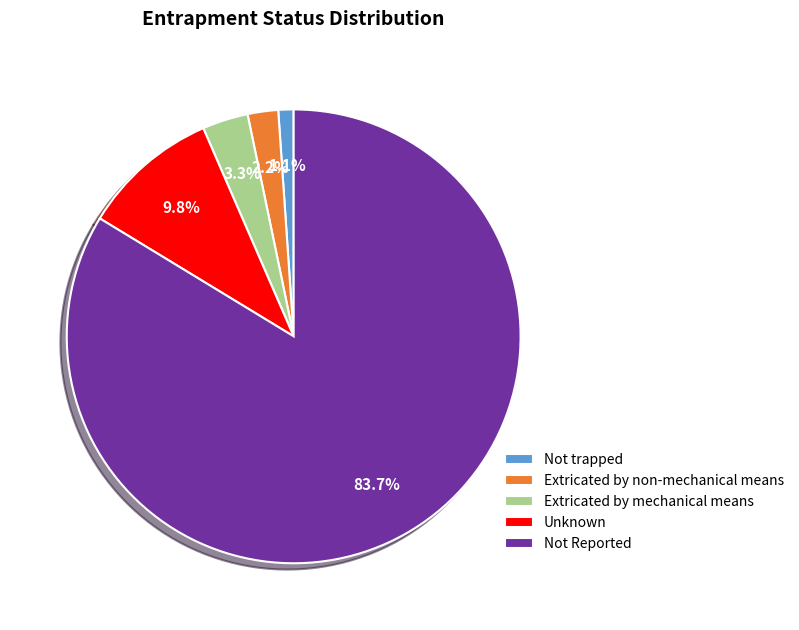

Which has a higher value, Extricated by non-mechanical means or Not trapped?

Extricated by non-mechanical means